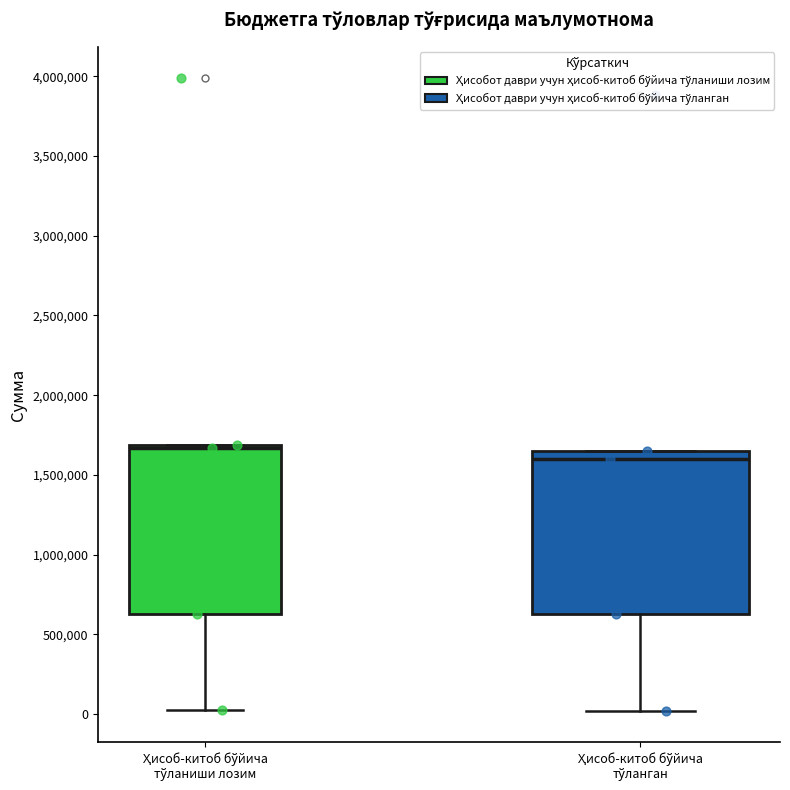

Reading left to right, read every box against the y-axis: the position of its median line, the range the box covers, and the ends of its whiskers. The values are not printed on the chart, so give them approximately, as read against the axis.

Ҳисоб-китоб бўйича тўланиши лозим: median 1650000, box 650000 to 1700000, whiskers 50000 to 1700000
Ҳисоб-китоб бўйича тўланган: median 1600000, box 650000 to 1650000, whiskers 0 to 1650000